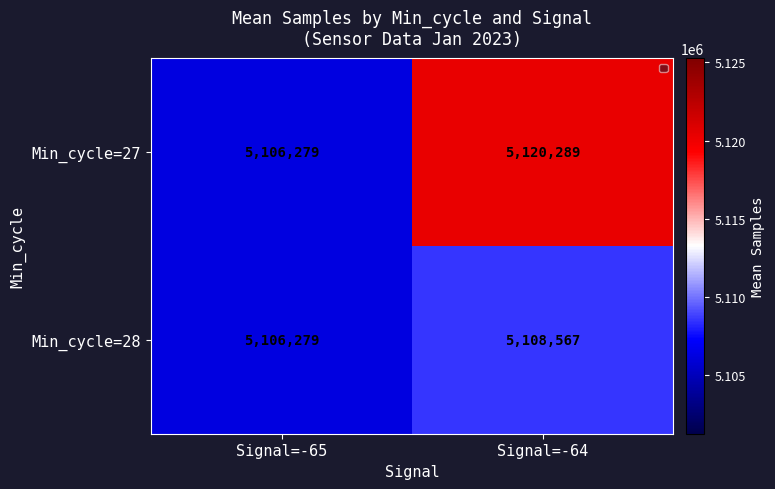

What is the sum of the Min_cycle=27 values at Signal=-65 and Signal=-64?

10226568